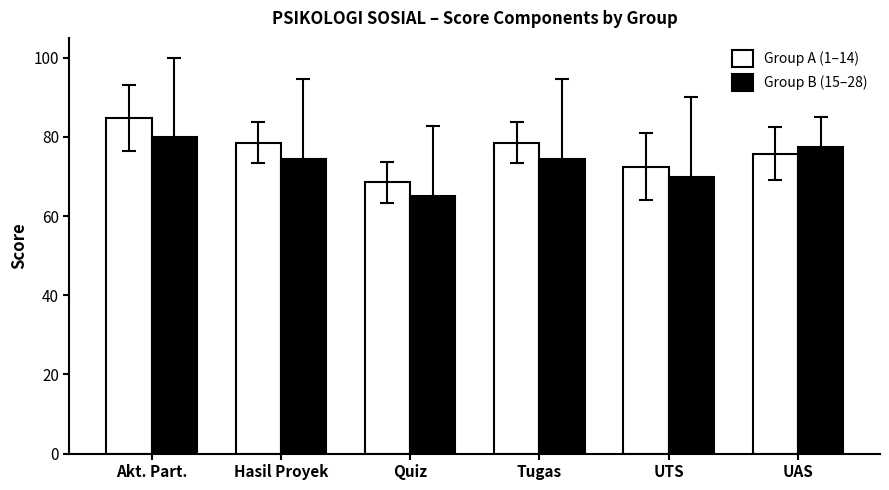

Does the chart contain any negative values?

No